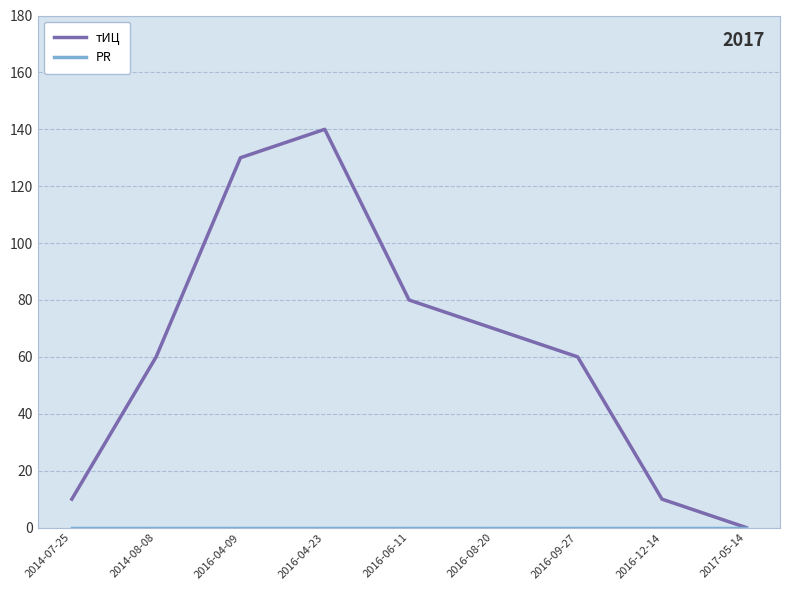

What position from the left is 2016-04-23?

4